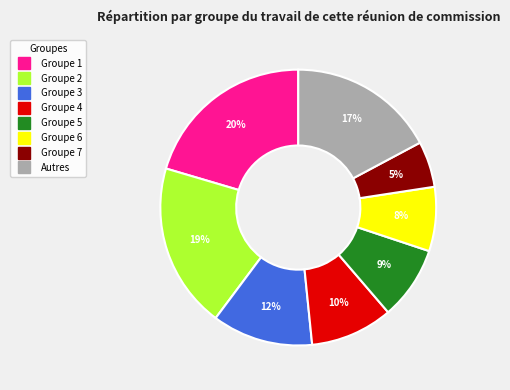

How many segments does this pie chart have?

8